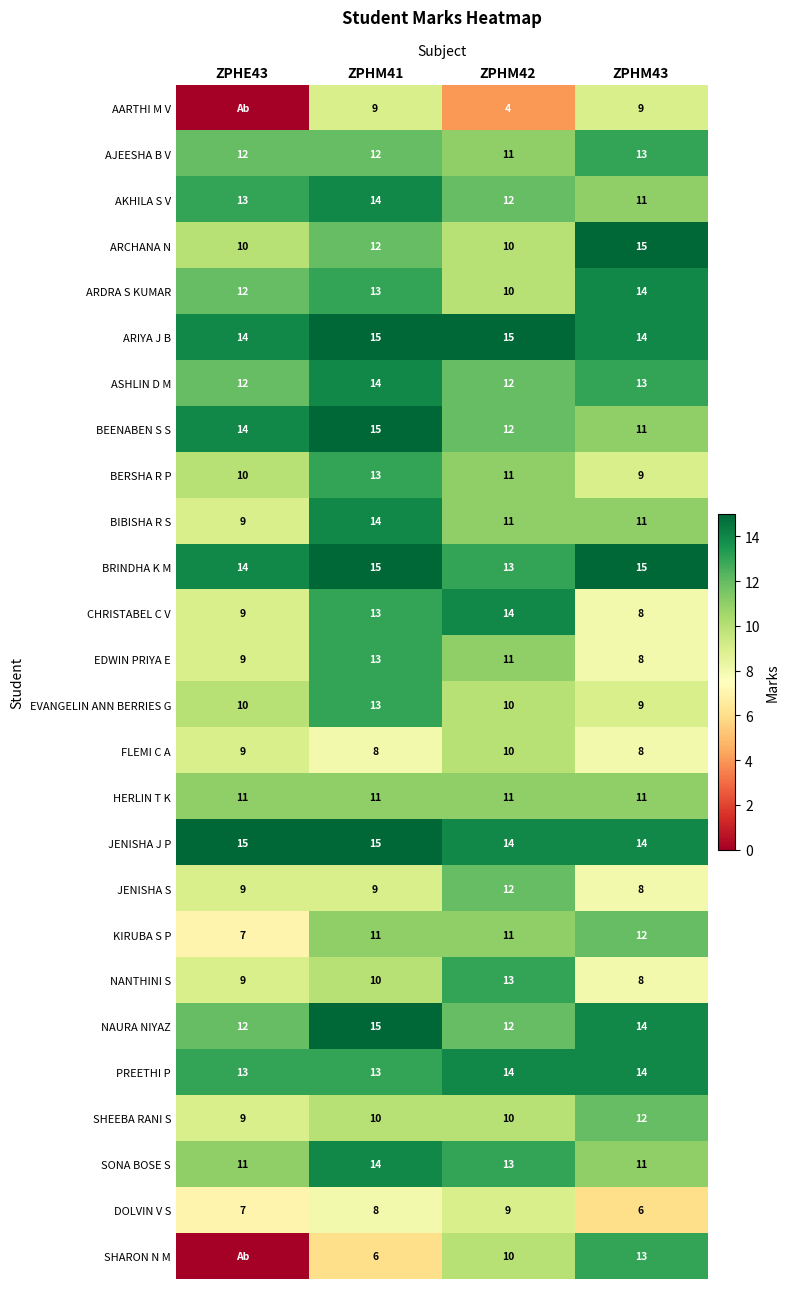

True or false: KIRUBA S P has a value of 11 at ZPHM41.

True